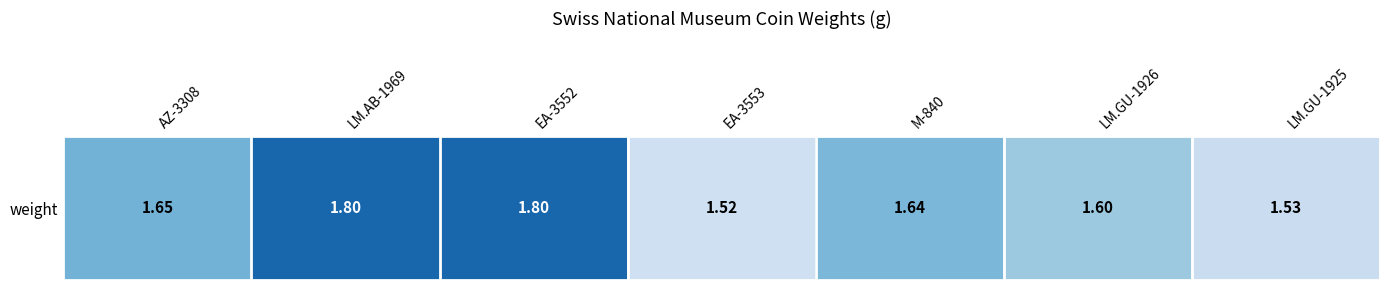

What is the difference between the maximum and second lowest values?

0.3